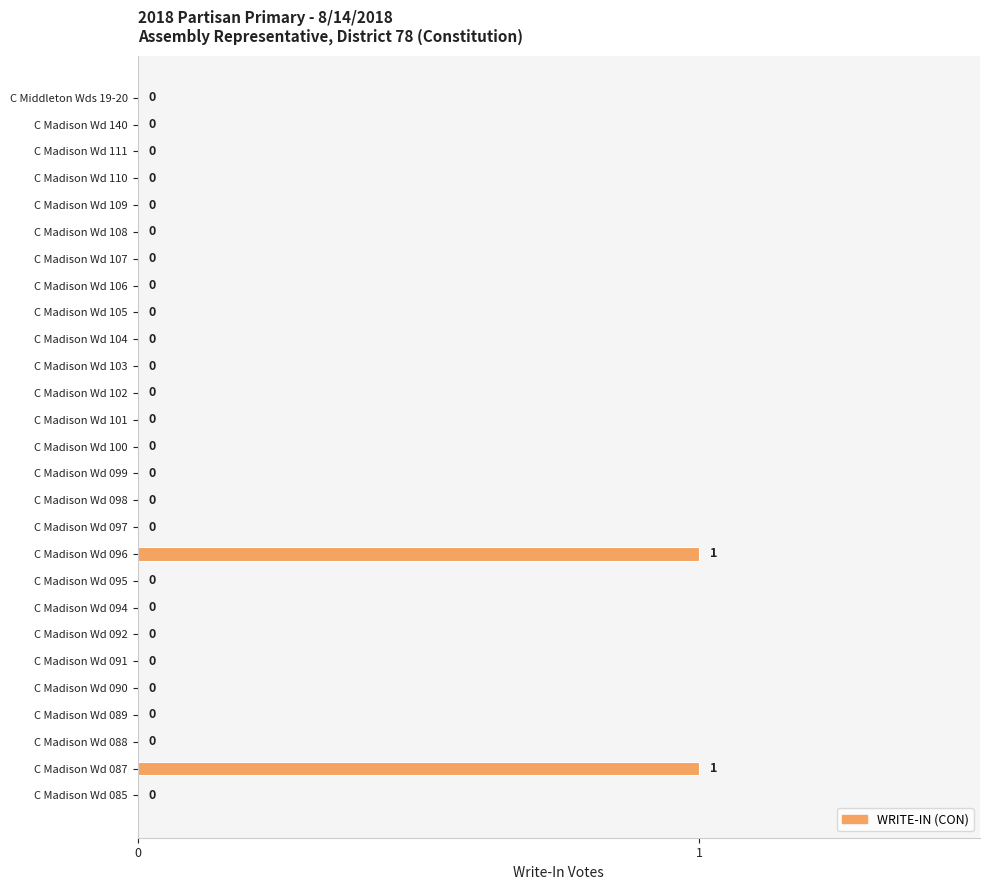

How many values are between 0 and 1?

27